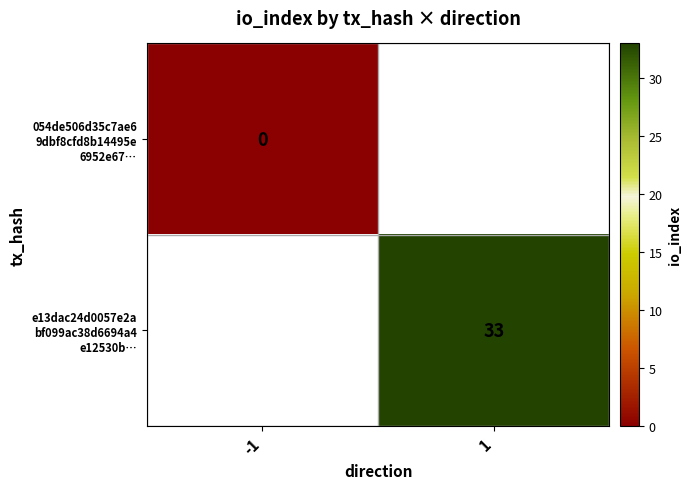

Which label corresponds to the smallest value in the chart?

-1